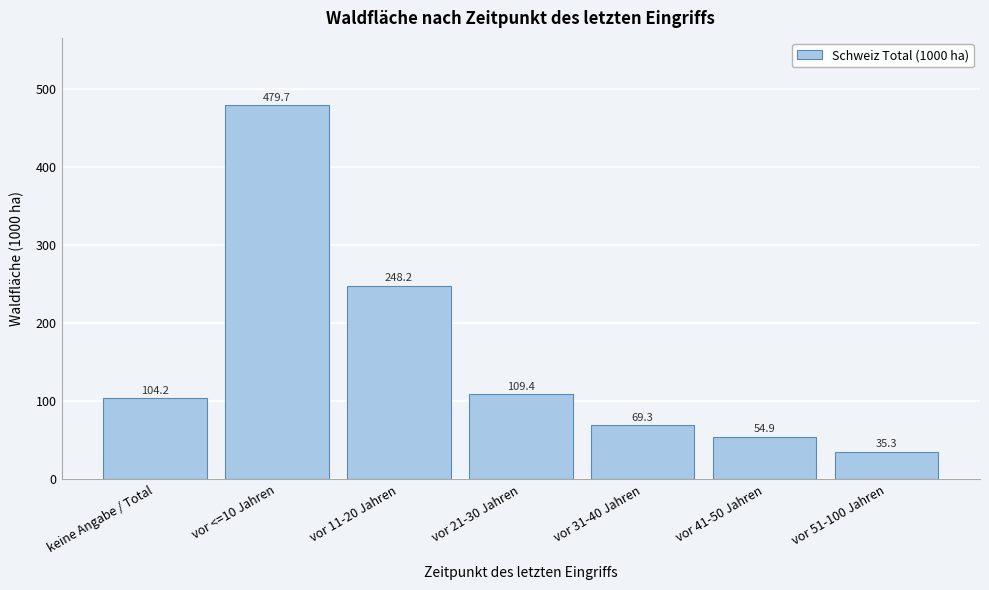

Reading right to left, list all the values displayed in this chart.

vor 51-100 Jahren=35.3	vor 41-50 Jahren=54.9	vor 31-40 Jahren=69.3	vor 21-30 Jahren=109.4	vor 11-20 Jahren=248.2	vor <=10 Jahren=479.7	keine Angabe / Total=104.2